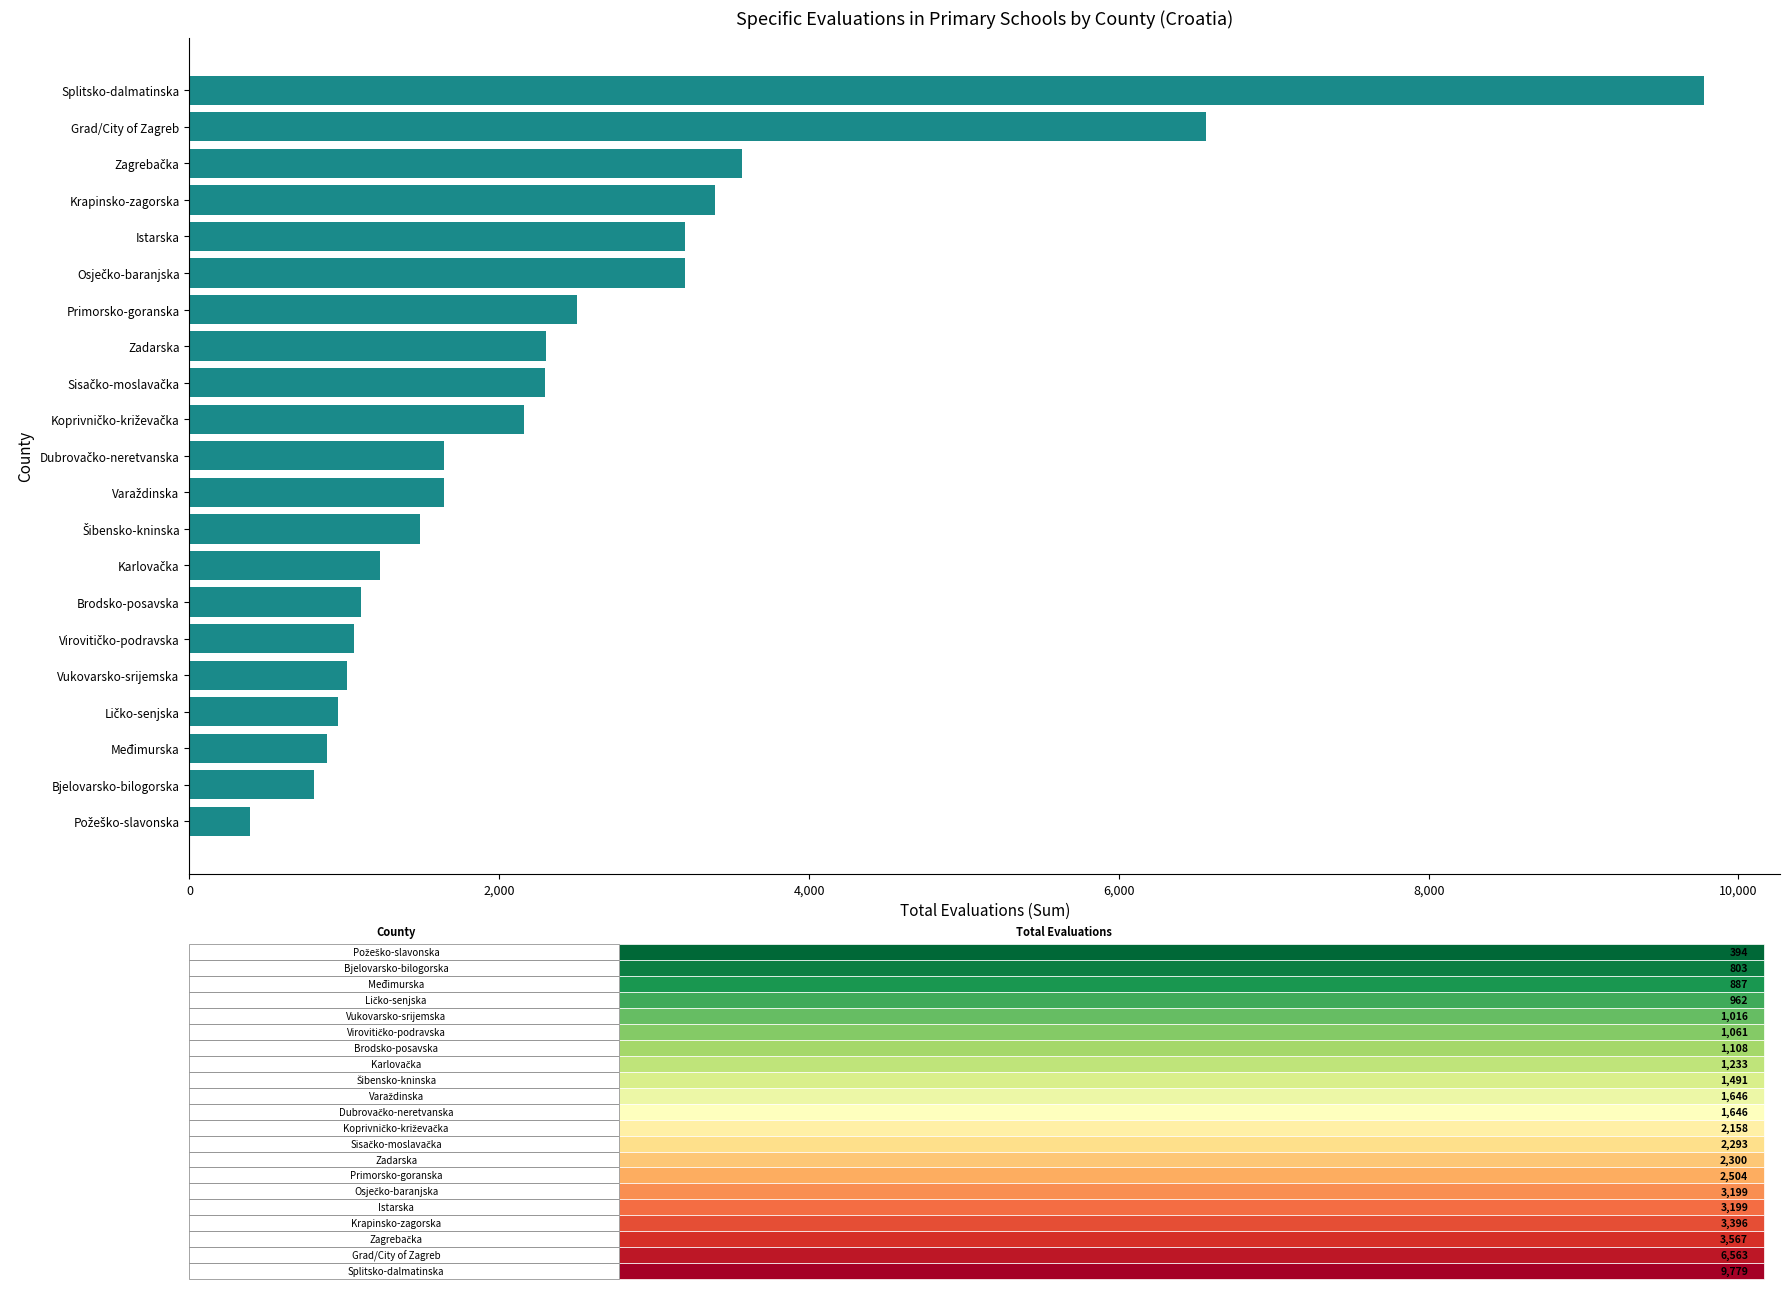

What is the minimum value shown in the chart?

394